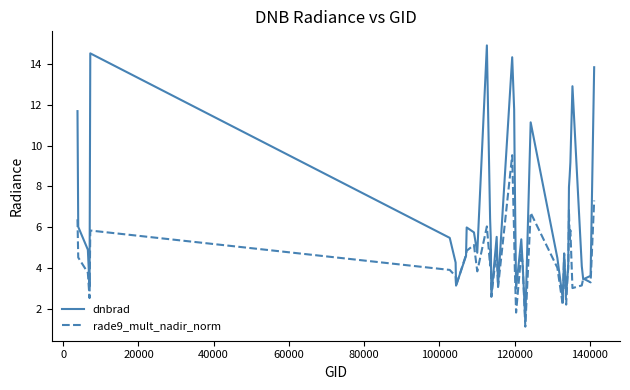

Rank the series by their maximum value, from lowest to highest.

rade9_mult_nadir_norm, dnbrad